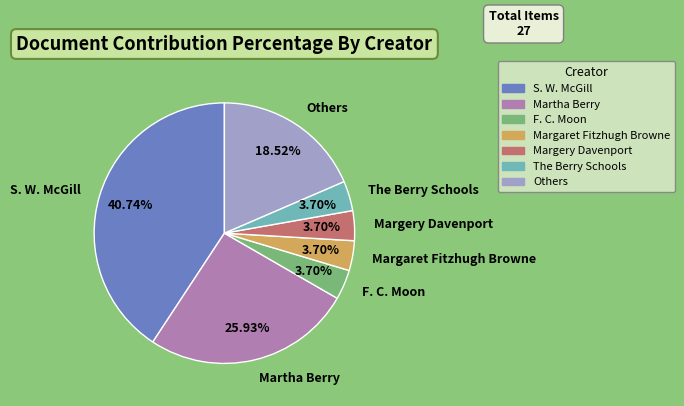

To the nearest percent, what percentage of the pie is Margaret Fitzhugh Browne?

4%